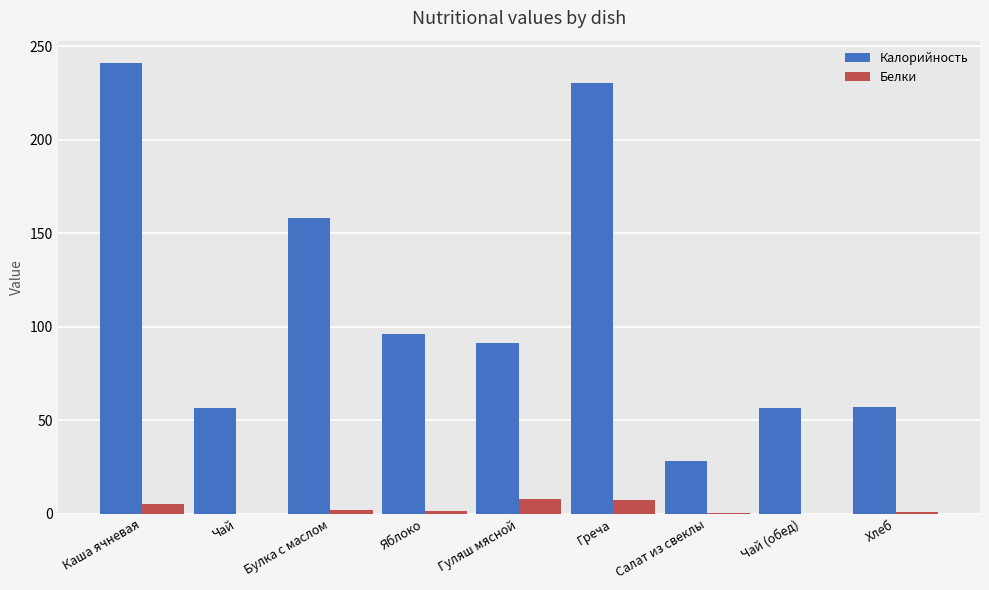

How many groups of bars are there?

9